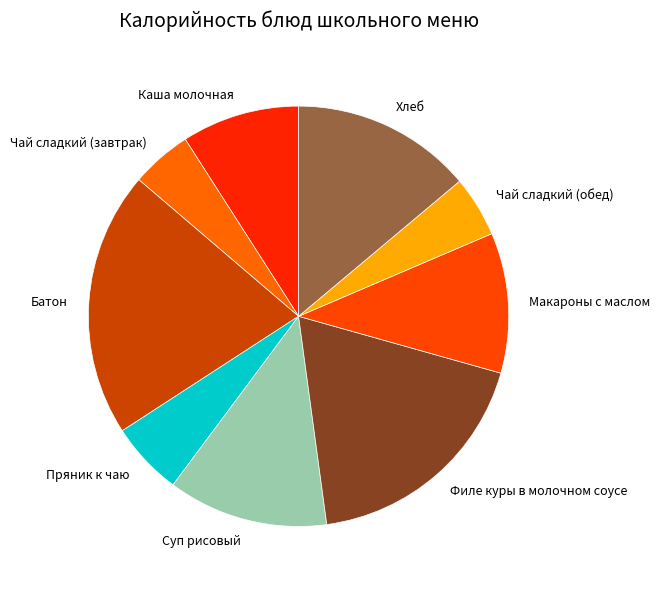

Is it true that Чай сладкий (обед) is 10% of the pie?

False